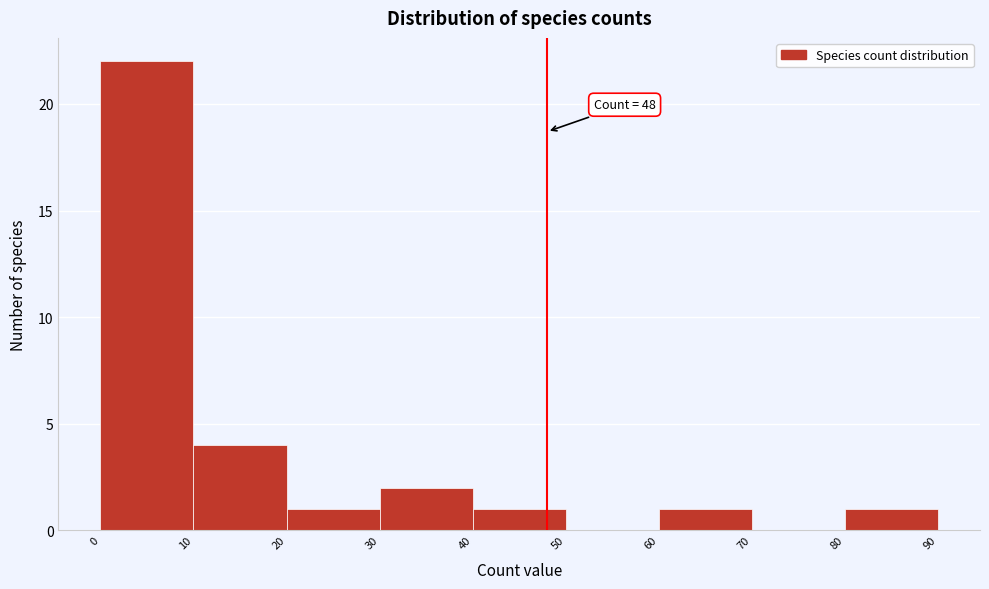

Which range on the x-axis has the tallest bar?

0 to 10